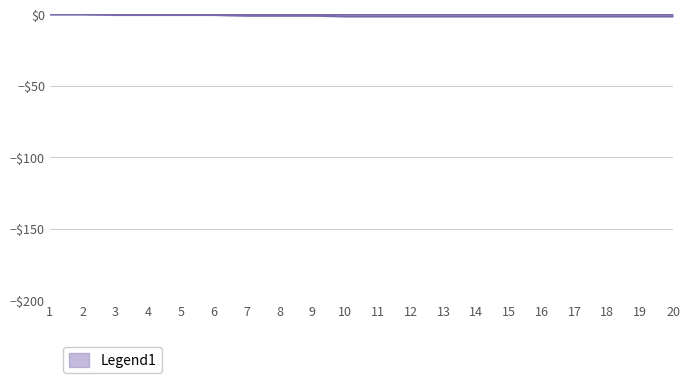

What is the sum of the values at 1 and 3?

-0.5